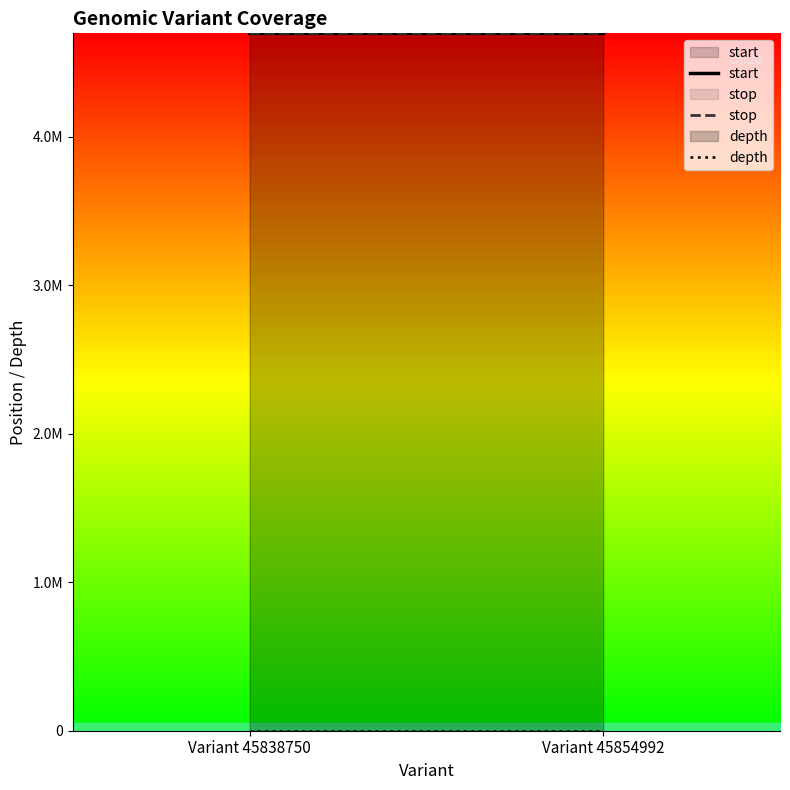

Which category has the highest value in the depth series?

Variant 45838750